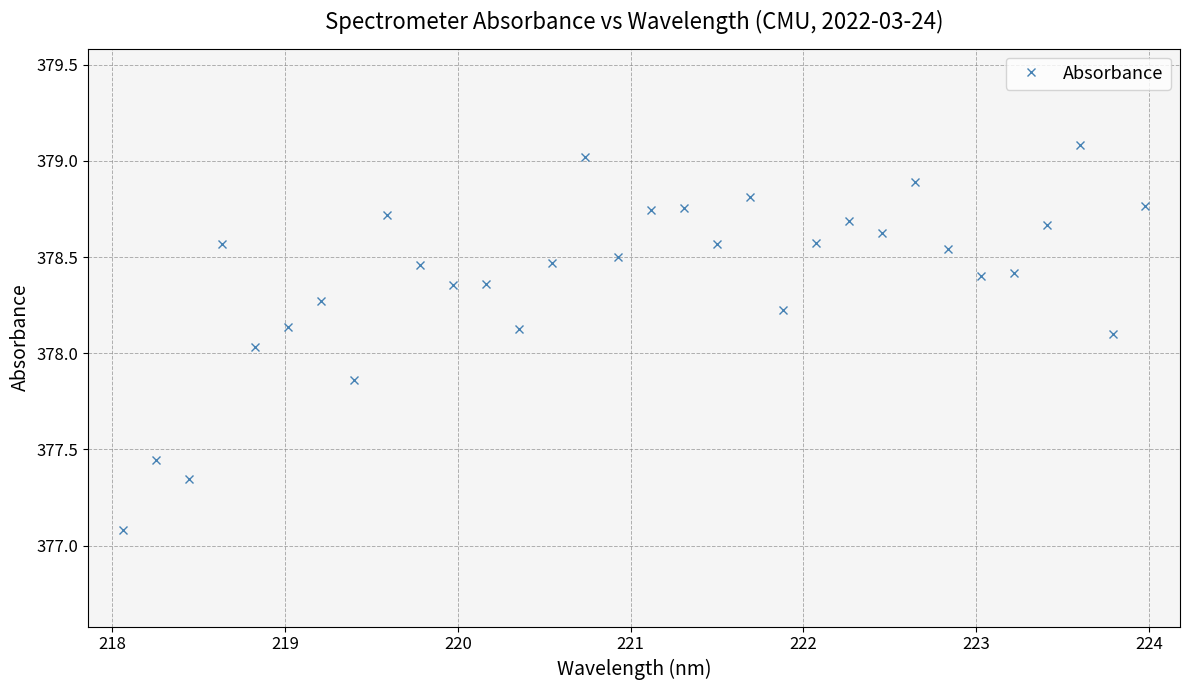

What is the difference between the second highest and minimum values?

1.9